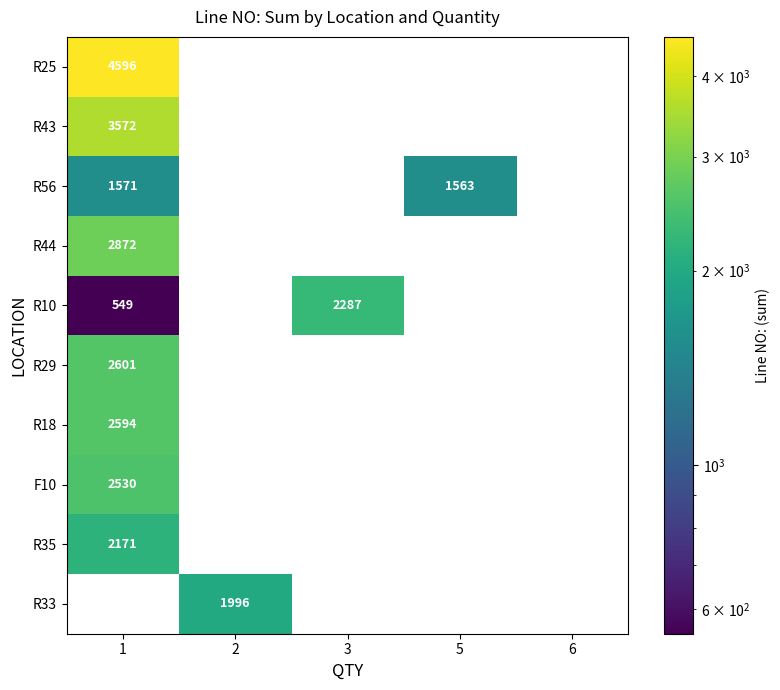

What is the difference between the F10 values at 6 and 1?

2530